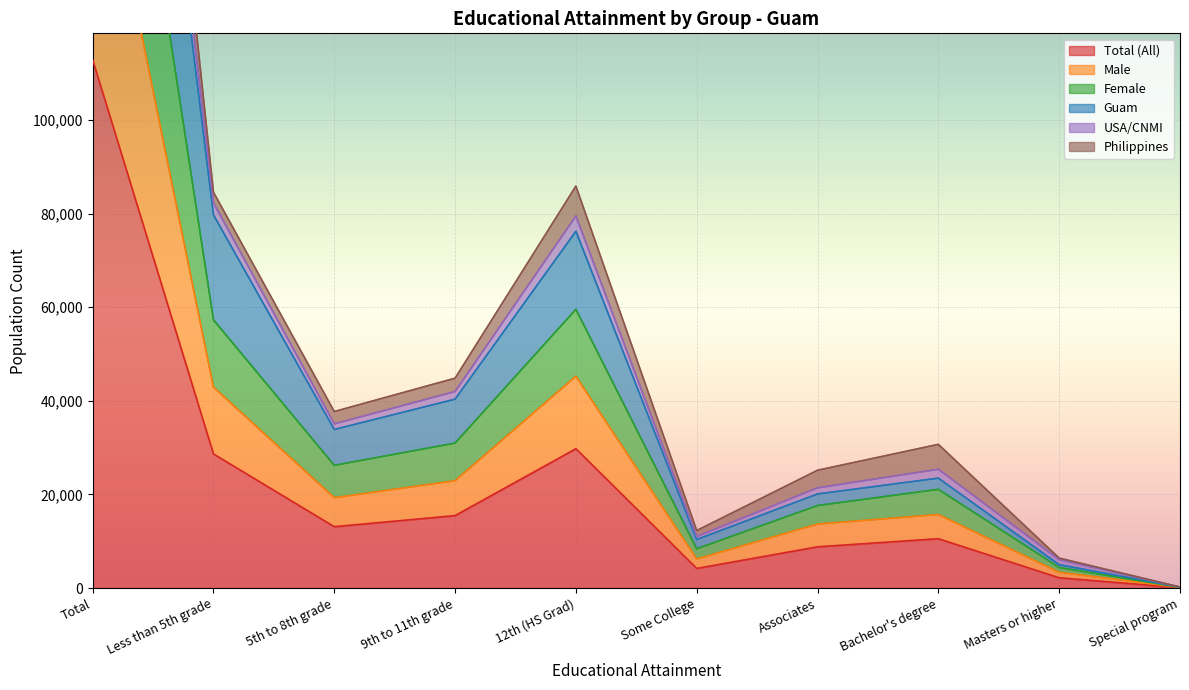

What is the sum of all USA/CNMI values?

451440